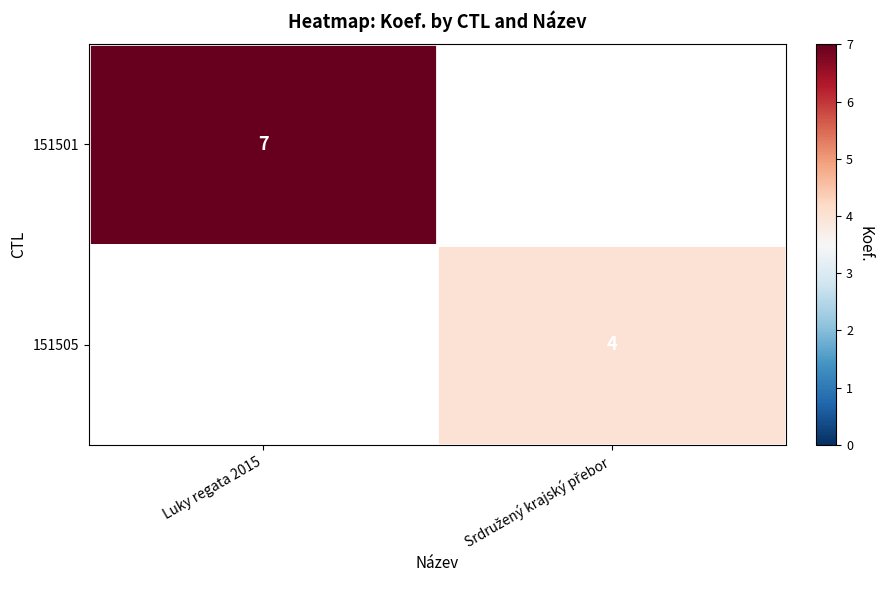

Is it true that 151501 equals 7 at Luky regata 2015?

True